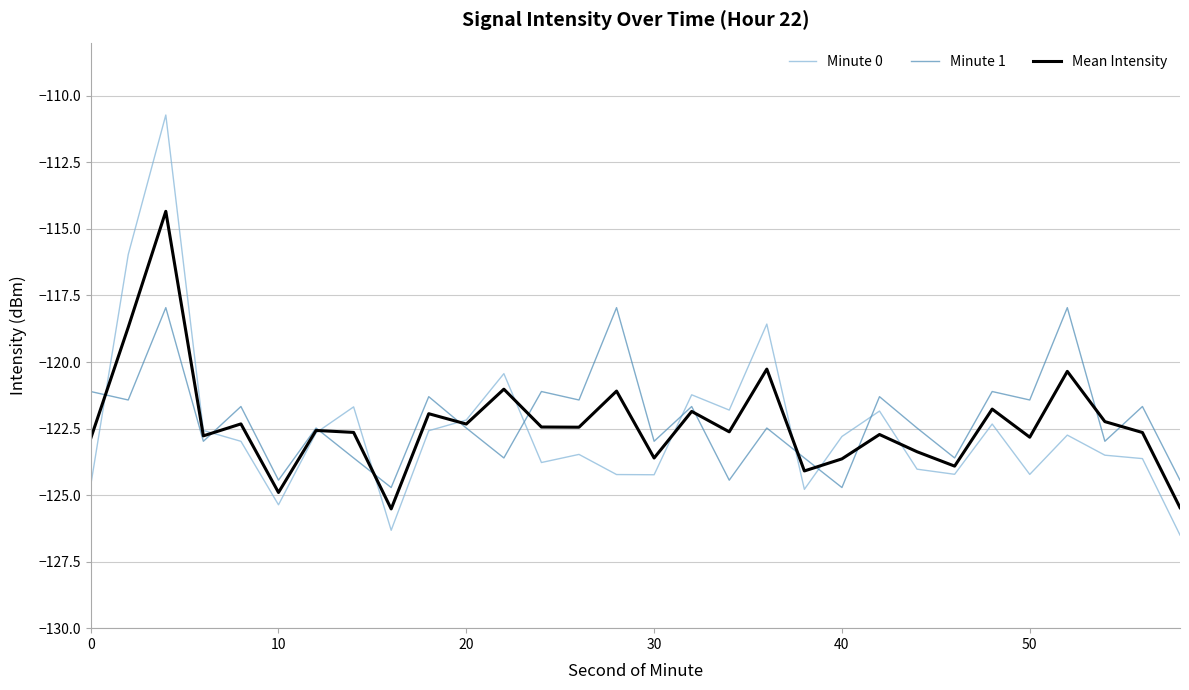

How many categories are shown in the chart?

30